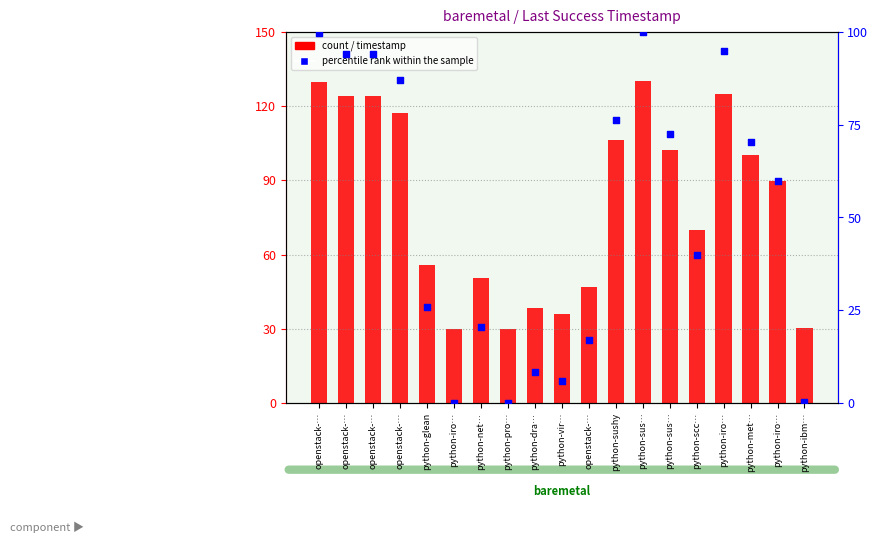

What is the total value across all series at python-dra…?

46.9